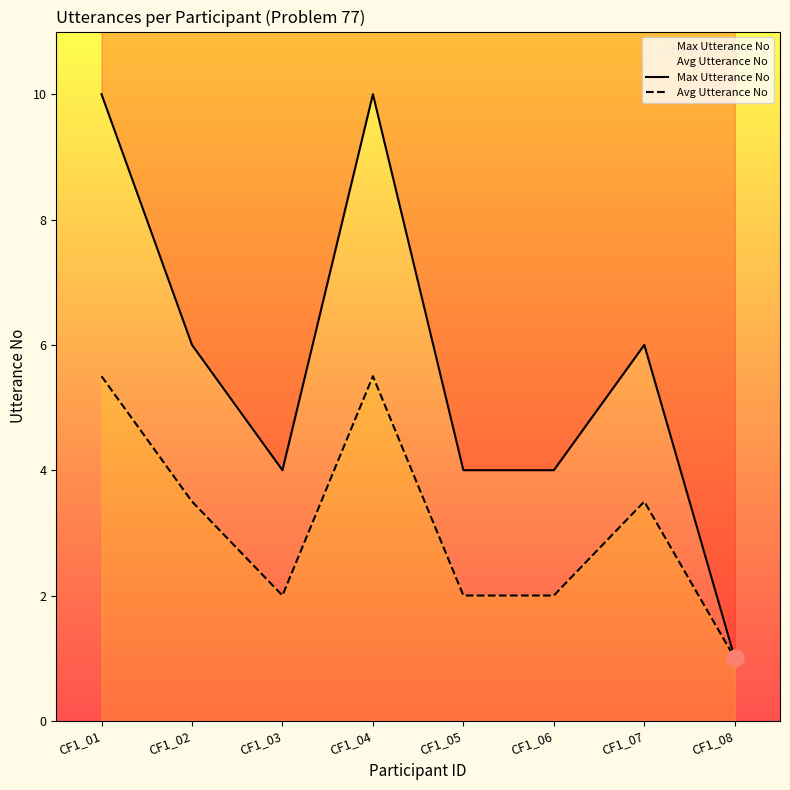

What are all the series names shown in the legend?

Max Utterance No, Avg Utterance No